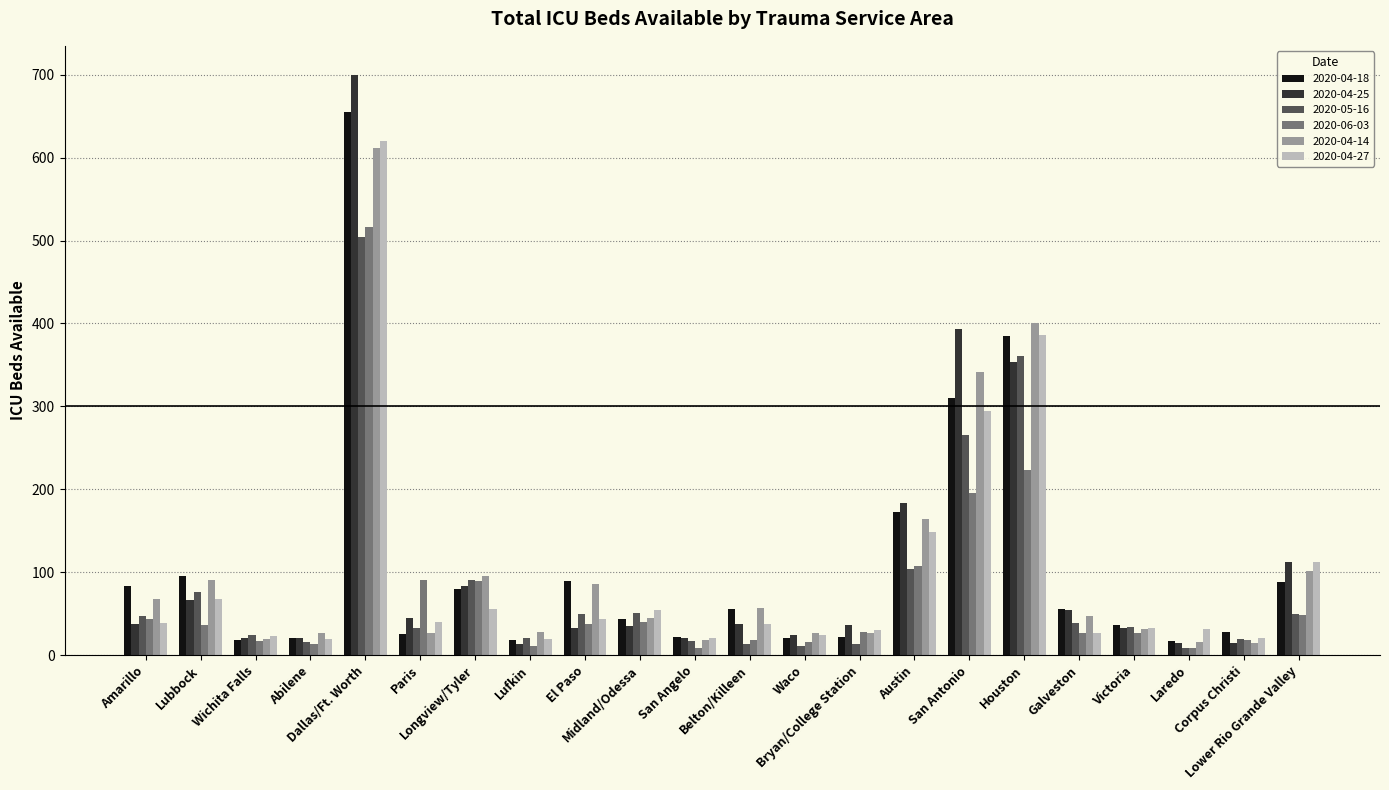

At how many categories does at least one series exceed 448?

1